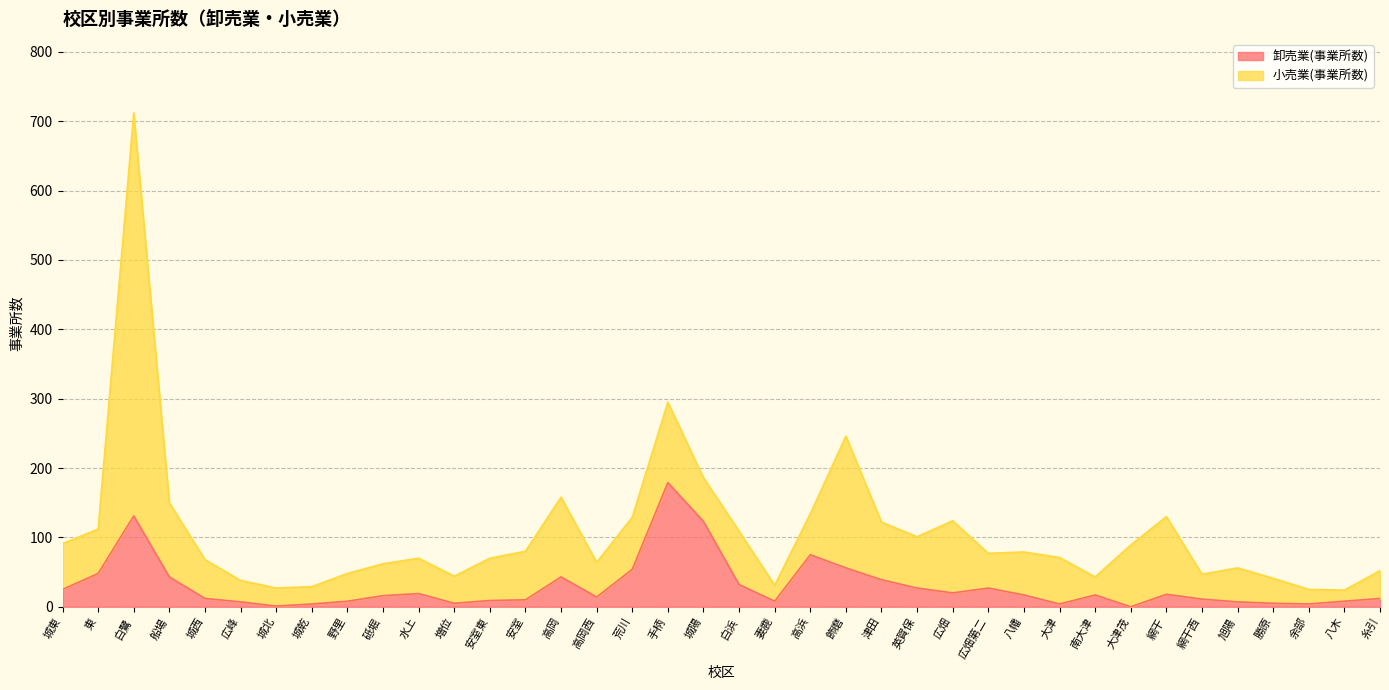

What is the change in value from 広峰 to 水上?

+12